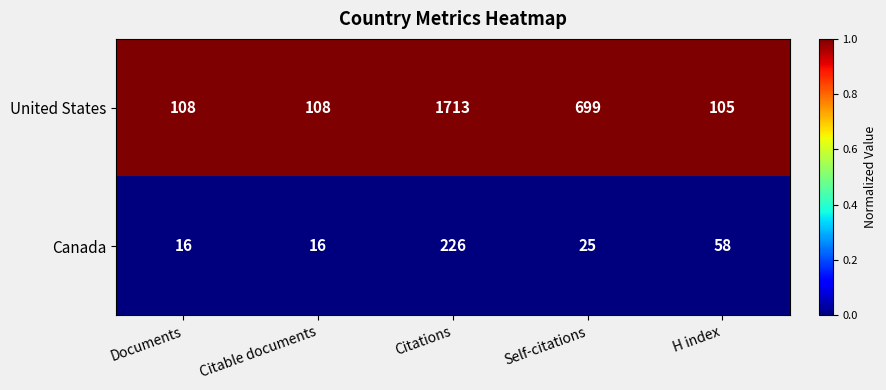

What is the difference between the highest and lowest values at H index?

47